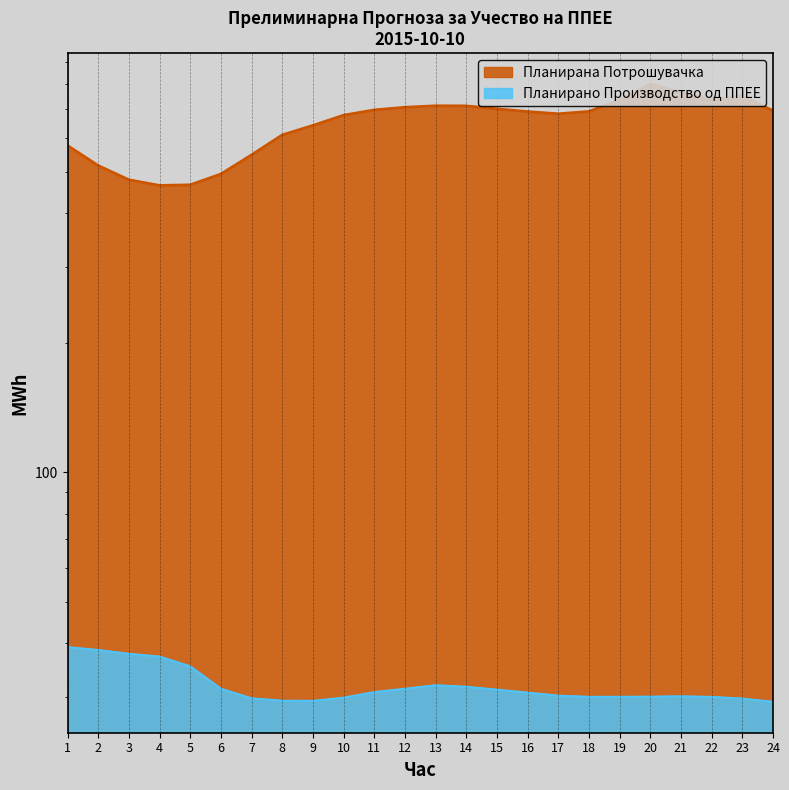

Which series has the largest total across all categories?

Планирана Потрошувачка